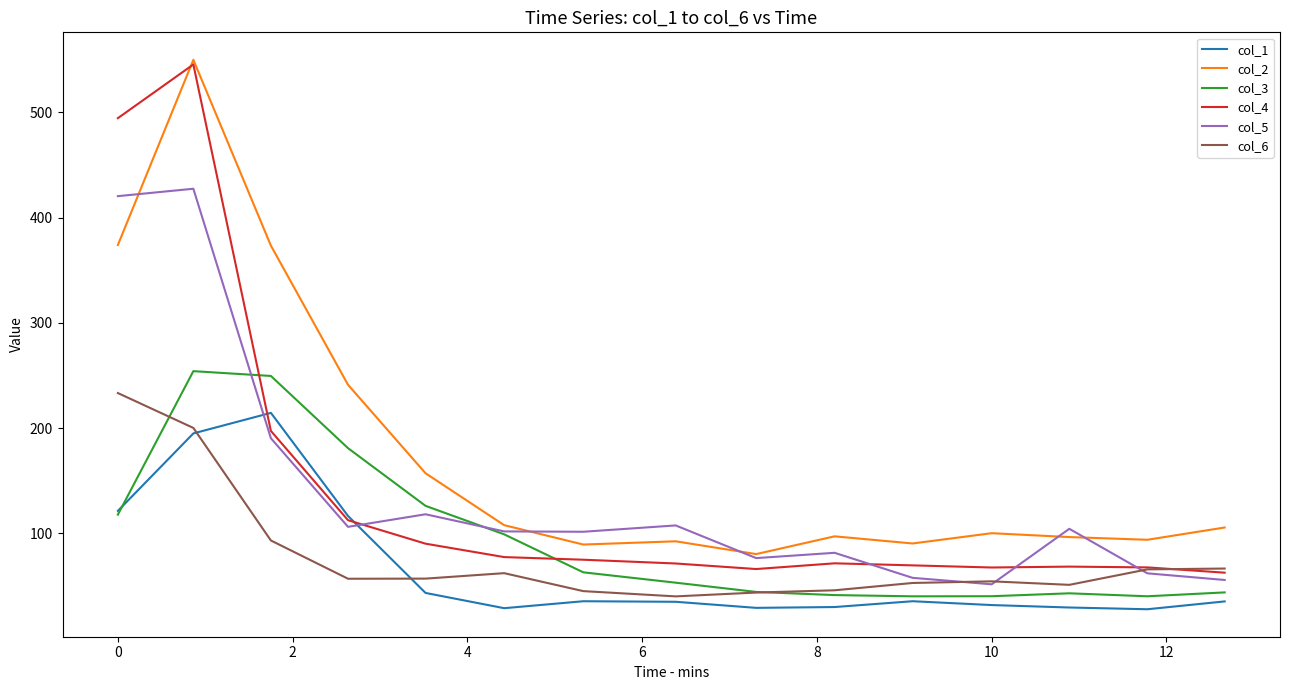

Which series has the widest spread of values?

col_4